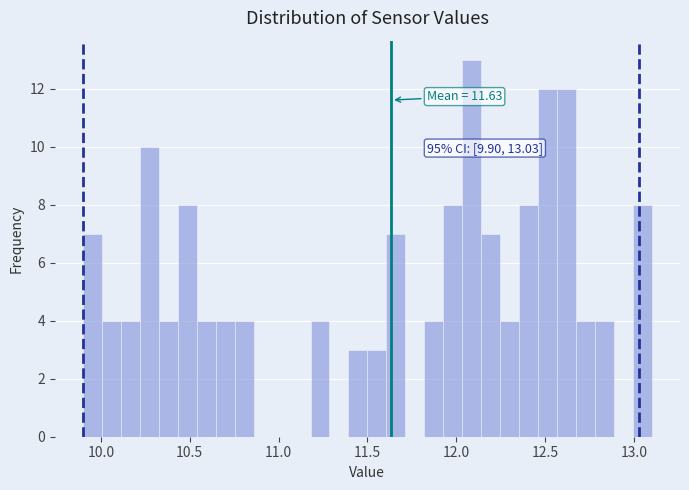

Around what value on the x-axis is the tallest bar? Give the approximate position of its centre, as read against the axis.

12.10